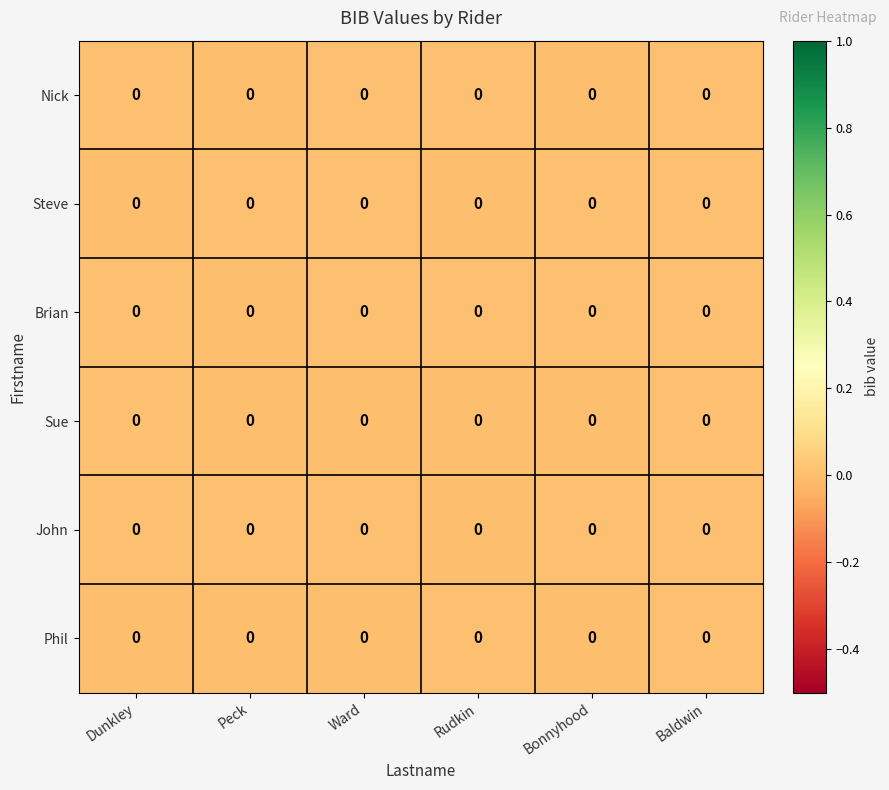

At which category is the sum across all series the highest?

Baldwin